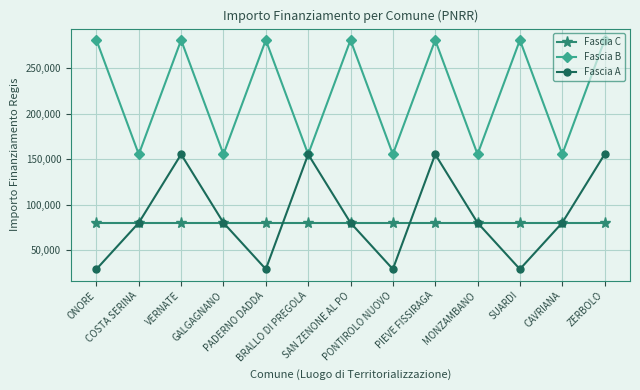

True or false: Fascia C and Fascia B intersect in this chart.

False